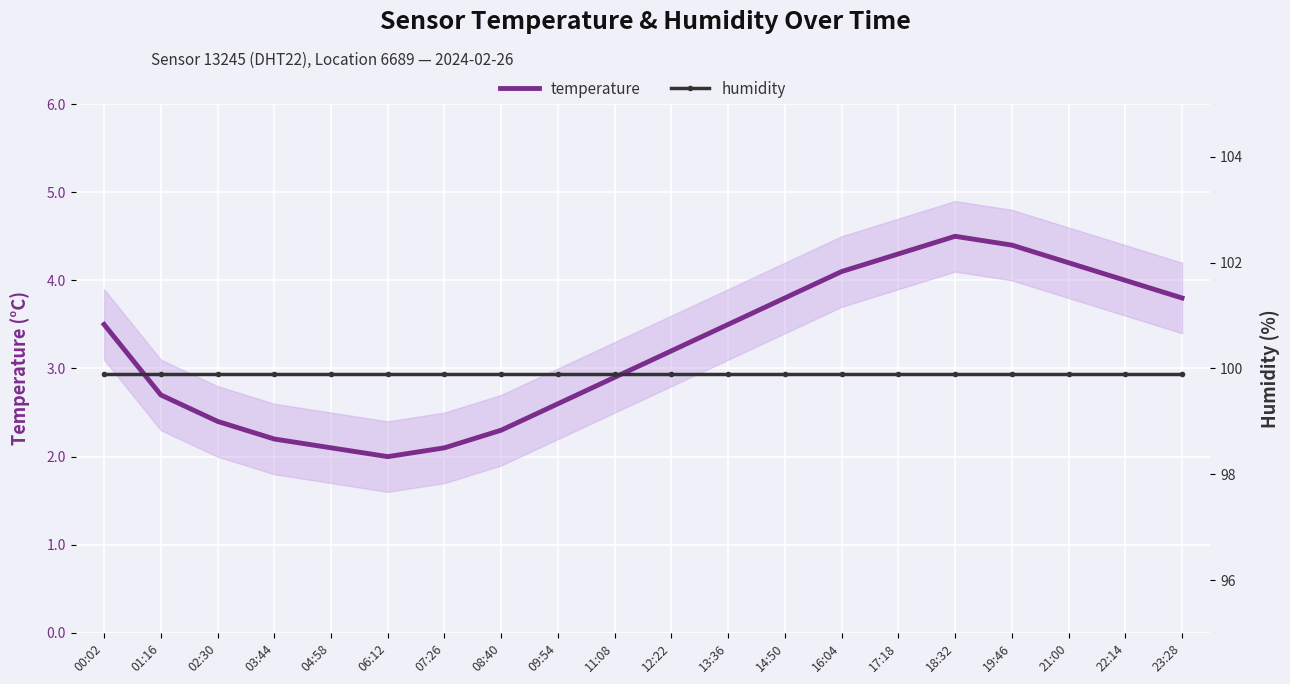

True or false: humidity and temperature intersect in this chart.

False